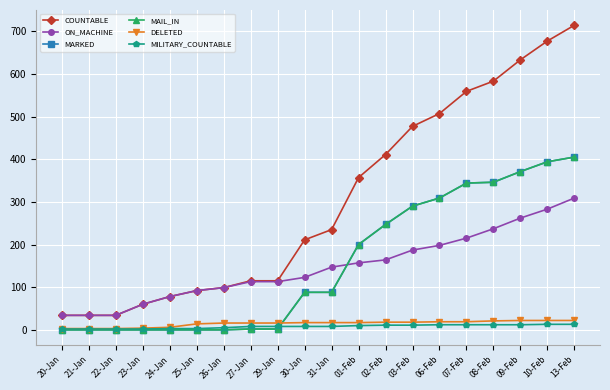

The ON_MACHINE series shows 21 at 25-Jan. True or false?

False